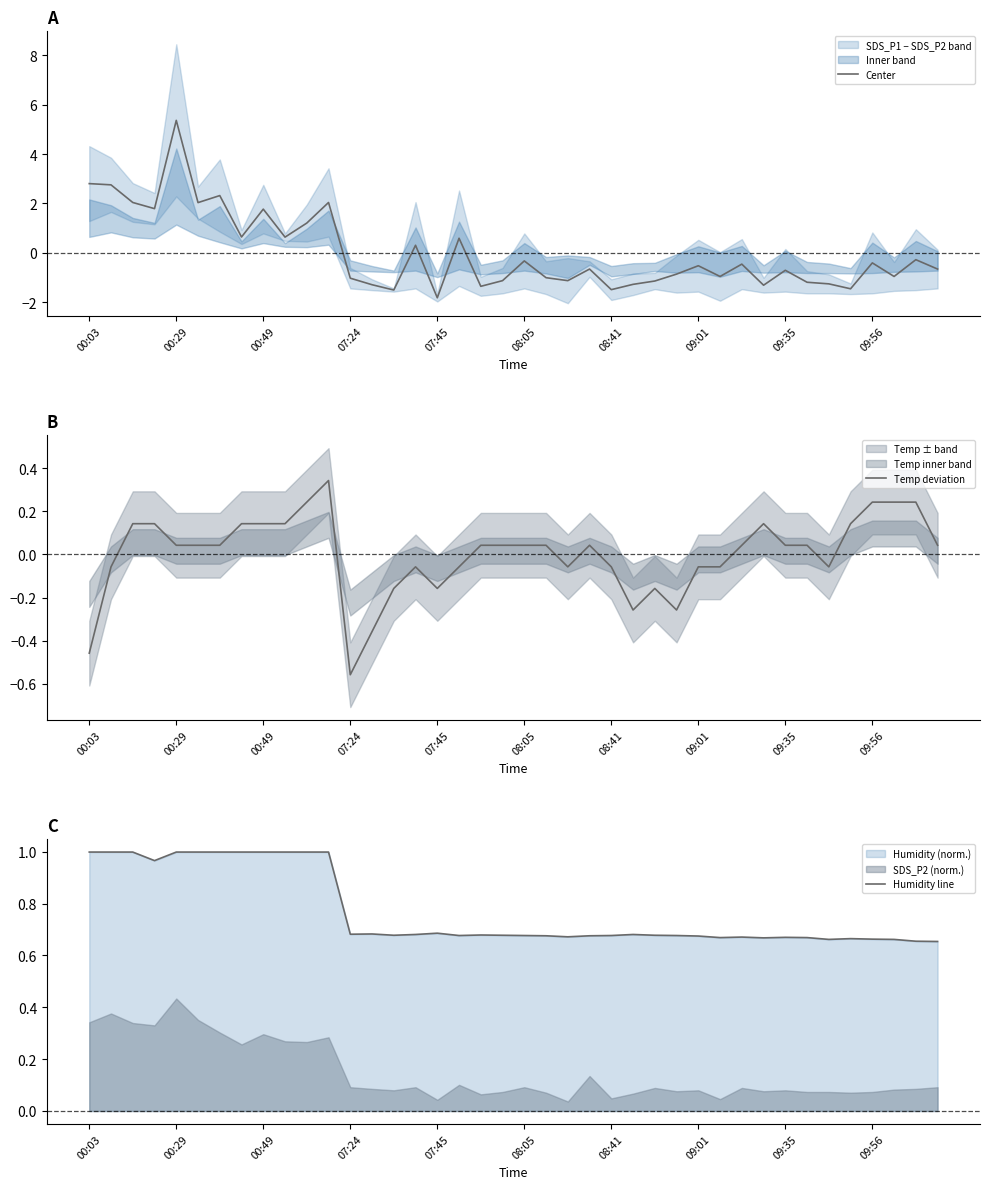

How many times do Humidity line and Center cross each other?

5